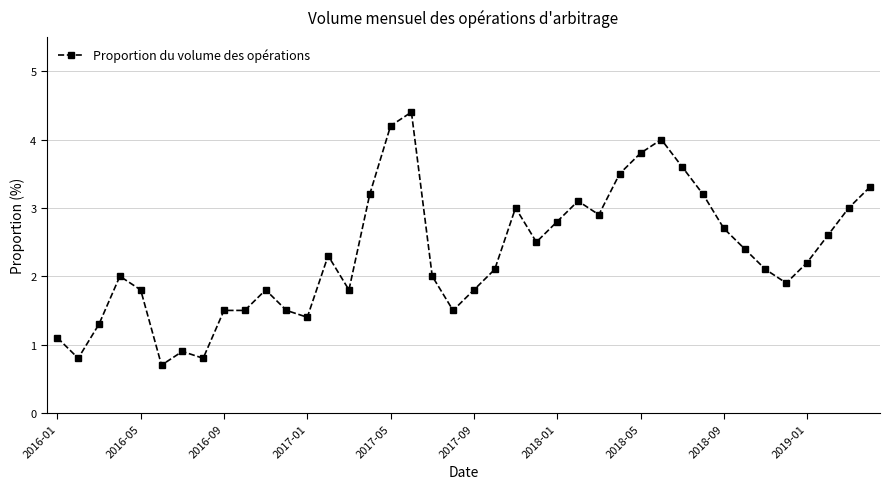

Reading left to right, what are all the values shown in this chart?

1.1	0.8	1.3	2.0	1.8	0.7	0.9	0.8	1.5	1.5	1.8	1.5	1.4	2.3	1.8	3.2	4.2	4.4	2.0	1.5	1.8	2.1	3.0	2.5	2.8	3.1	2.9	3.5	3.8	4.0	3.6	3.2	2.7	2.4	2.1	1.9	2.2	2.6	3.0	3.3